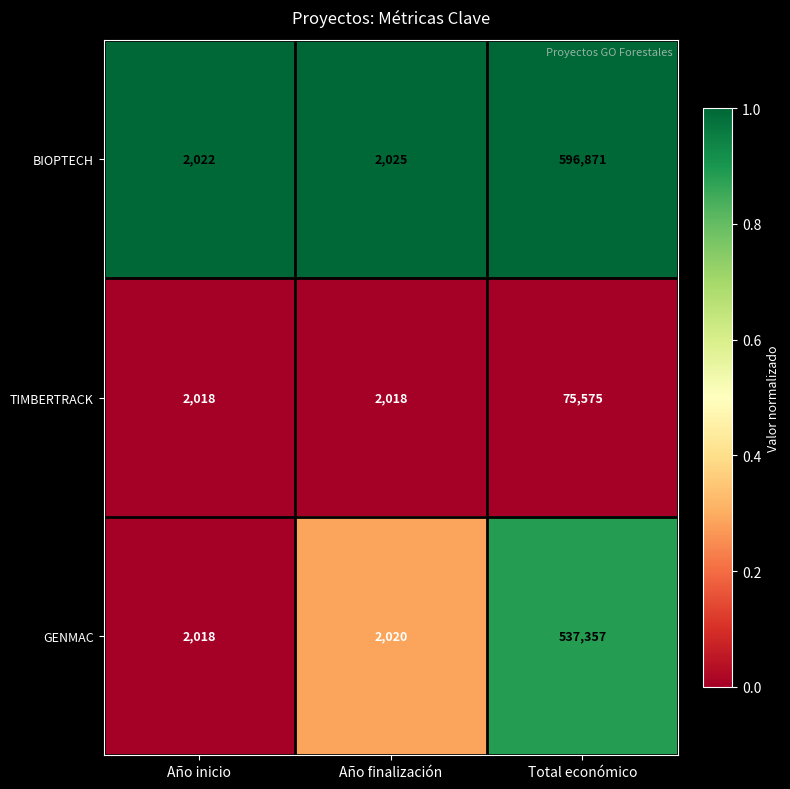

What is the spread (max minus min) of values at Año finalización?

7